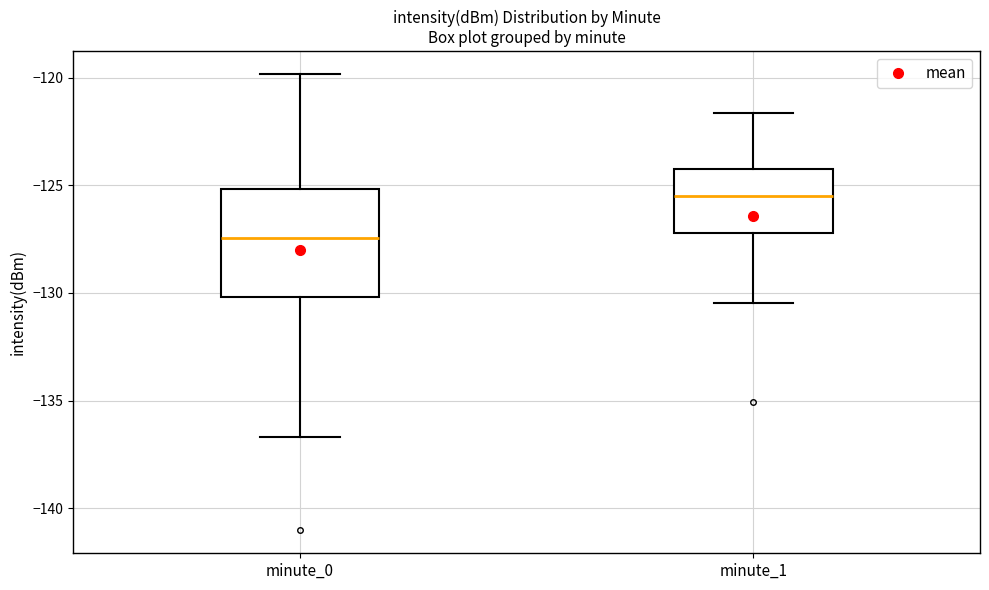

Reading left to right, read every box against the y-axis: the position of its median line, the range the box covers, and the ends of its whiskers. The values are not printed on the chart, so give them approximately, as read against the axis.

minute_0: median -127.5, box -130.0 to -125.0, whiskers -136.5 to -120.0
minute_1: median -125.5, box -127.0 to -124.0, whiskers -130.5 to -121.5